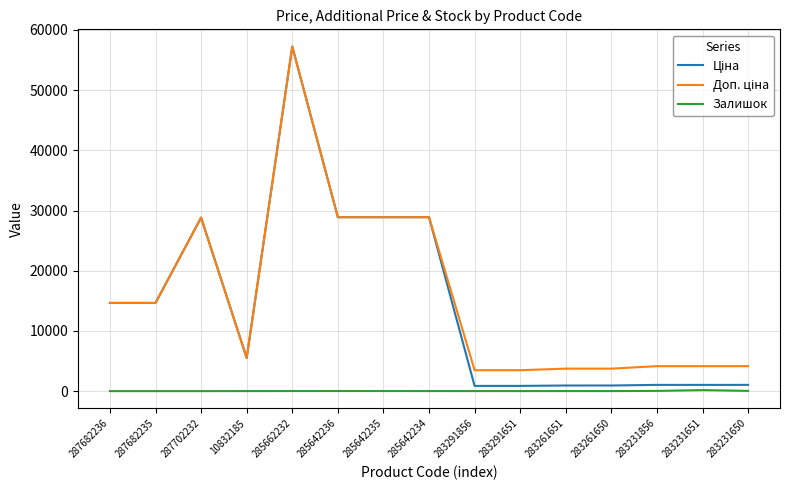

At which category is the sum across all series the highest?

285662232